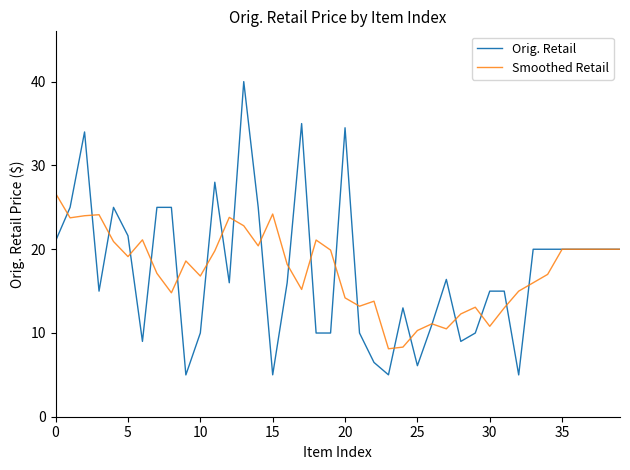

Rank the series by their maximum value, from highest to lowest.

Orig. Retail, Smoothed Retail